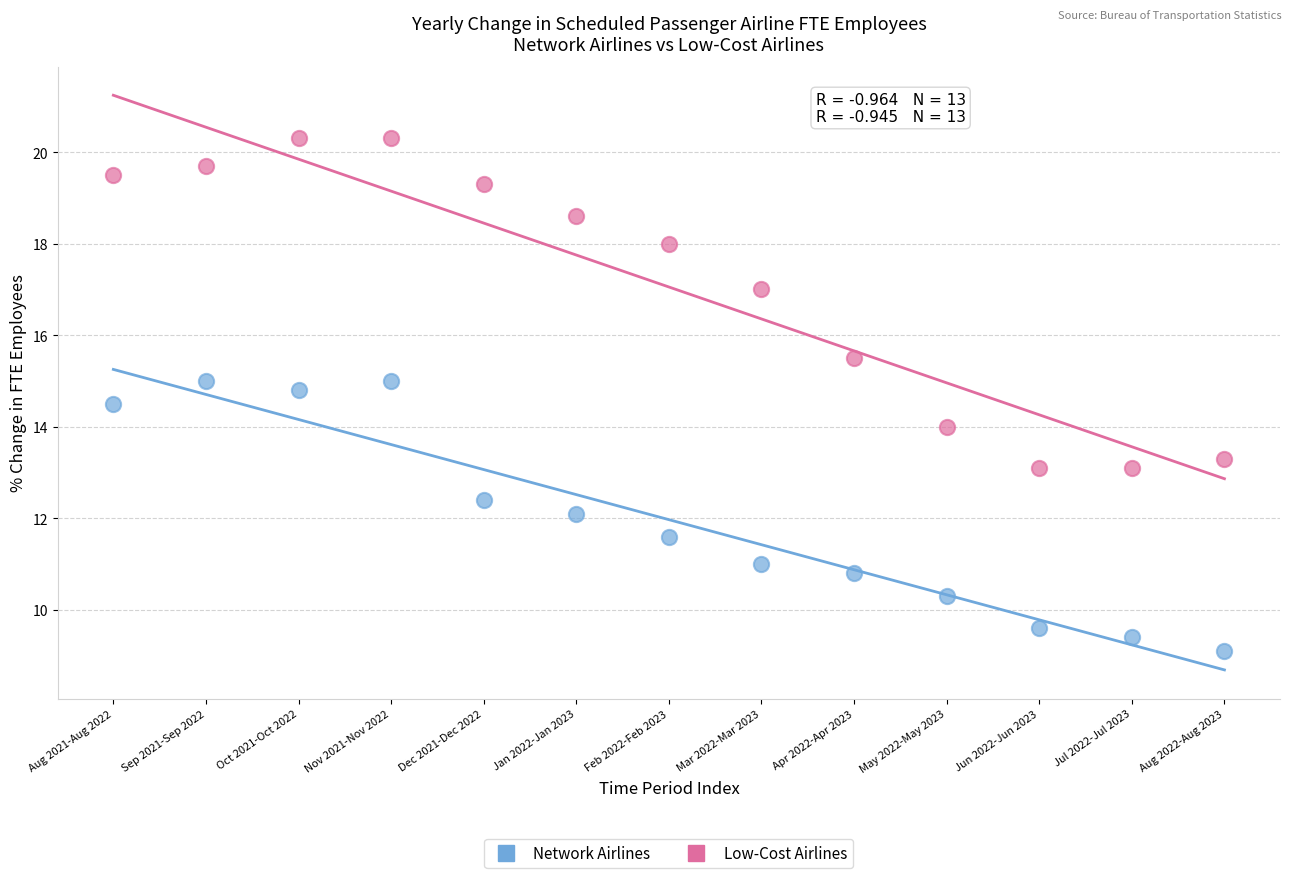

In the Low-Cost Airlines series, what Y value is closest to 16?

15.5